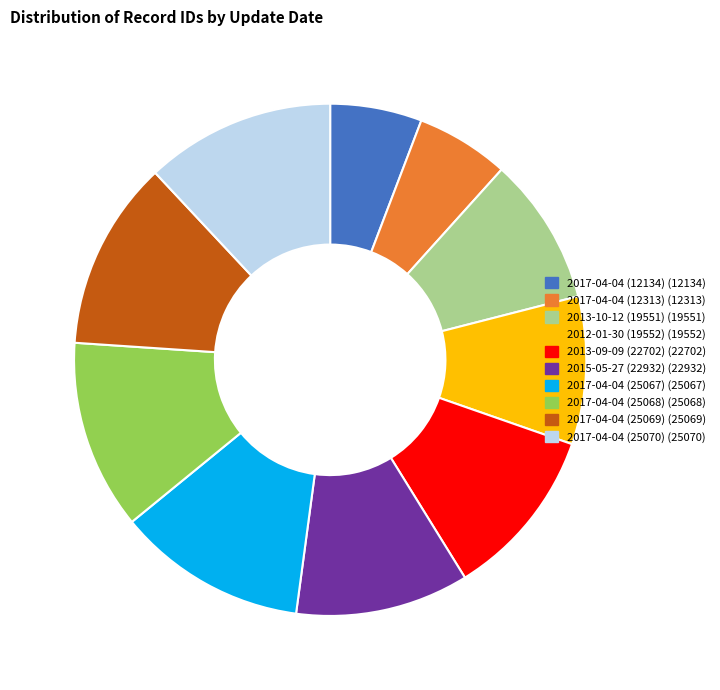

Approximately how many times larger is the value at 2013-09-09 (22702) compared to 2015-05-27 (22932)?

1.0